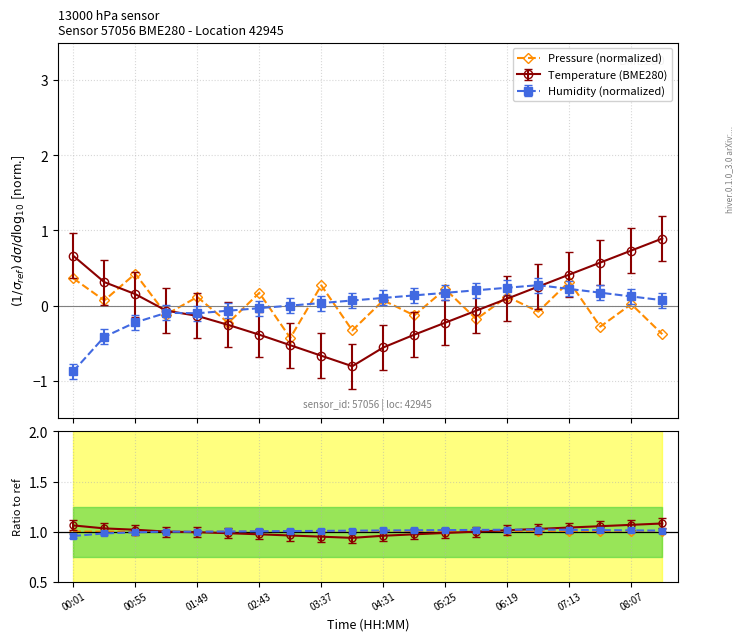

The Pressure (normalized) series shows 0.2 at 00:55. True or false?

False